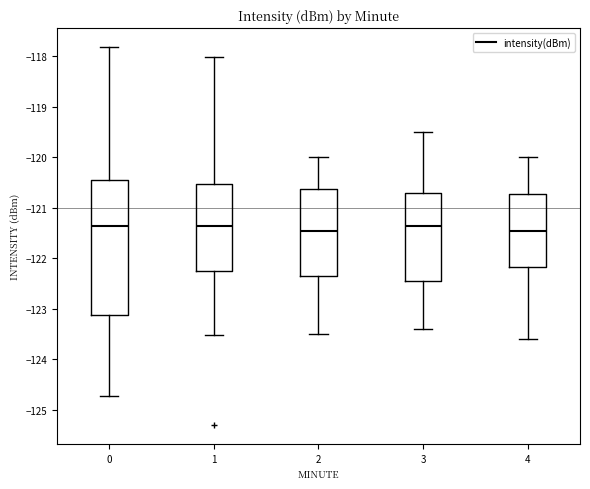

Reading left to right, read every box against the y-axis: the position of its median line, the range the box covers, and the ends of its whiskers. The values are not printed on the chart, so give them approximately, as read against the axis.

0: median -121.4, box -123.1 to -120.4, whiskers -124.7 to -117.8
1: median -121.3, box -122.2 to -120.5, whiskers -123.5 to -118.0
2: median -121.4, box -122.3 to -120.6, whiskers -123.5 to -120.0
3: median -121.3, box -122.4 to -120.7, whiskers -123.4 to -119.5
4: median -121.4, box -122.2 to -120.7, whiskers -123.6 to -120.0